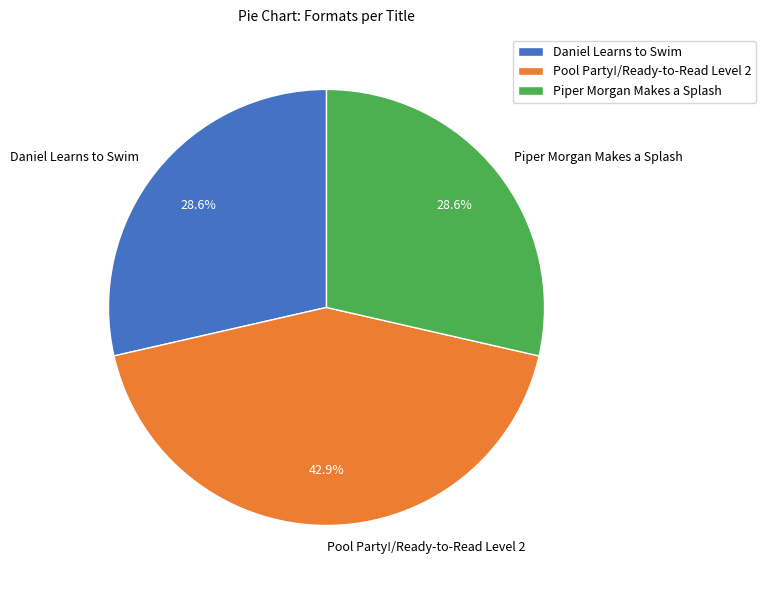

To the nearest percent, what is the combined percentage of Pool Party!/Ready-to-Read Level 2 and Daniel Learns to Swim?

71%